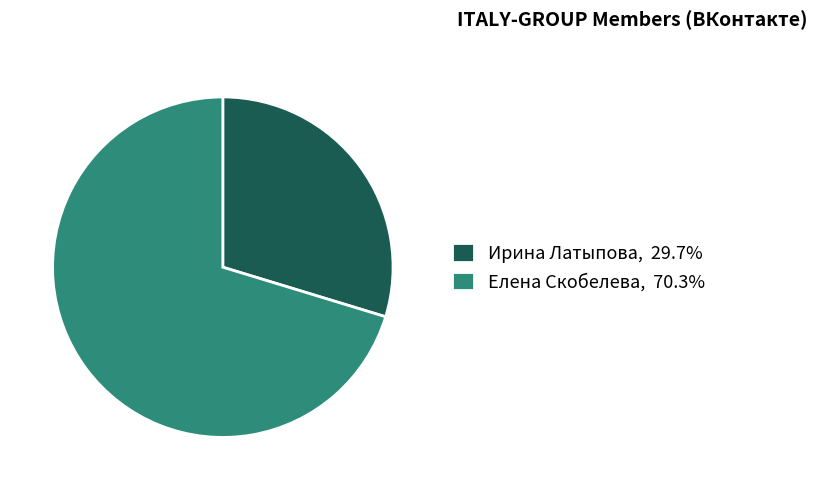

Count the number of slices in the pie.

2